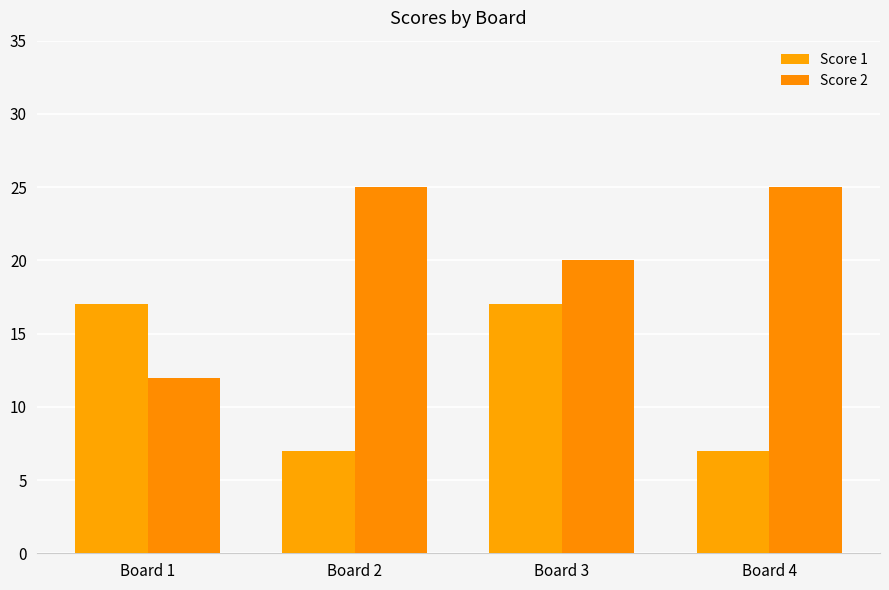

Reading left to right, what are all the values shown in this chart?

Score 1: Board 1=17	Board 2=7	Board 3=17	Board 4=7
Score 2: Board 1=12	Board 2=25	Board 3=20	Board 4=25